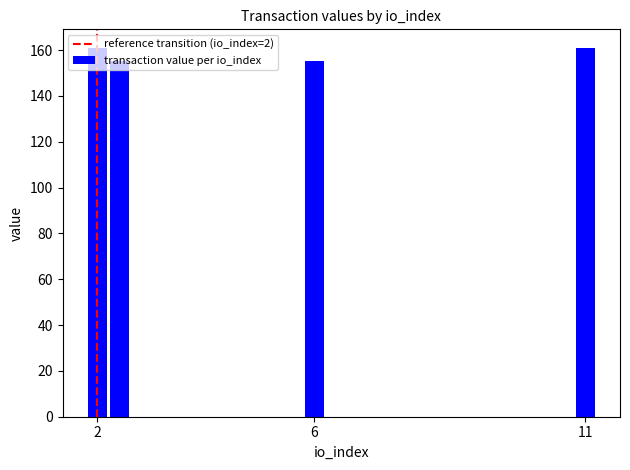

What is the difference between the maximum and minimum values?

5.9